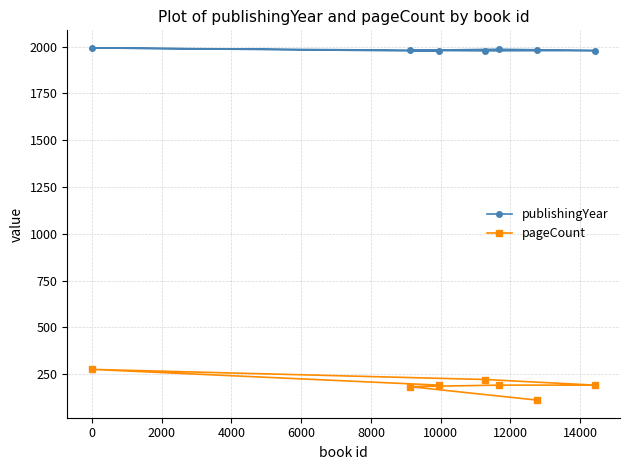

True or false: pageCount and publishingYear cross at least once.

False